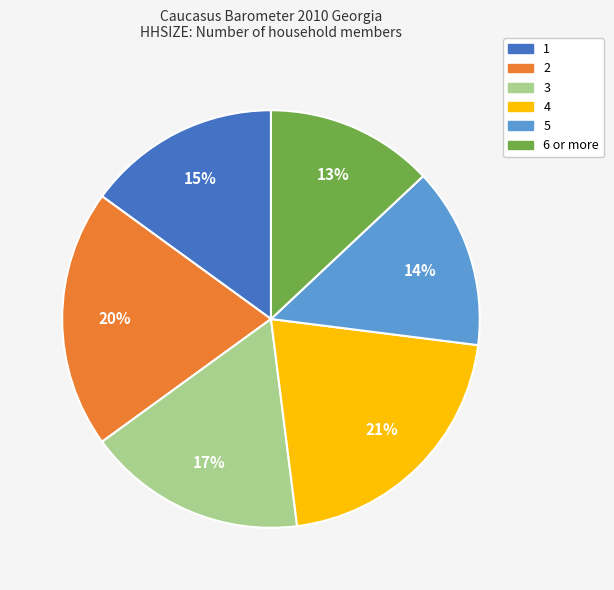

Which slice is the smallest?

6 or more